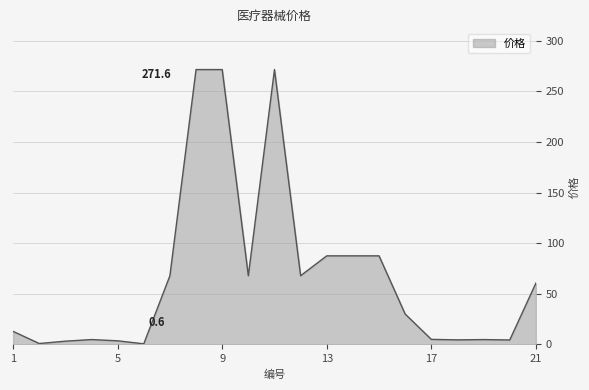

Does the chart have visible grid lines?

Yes